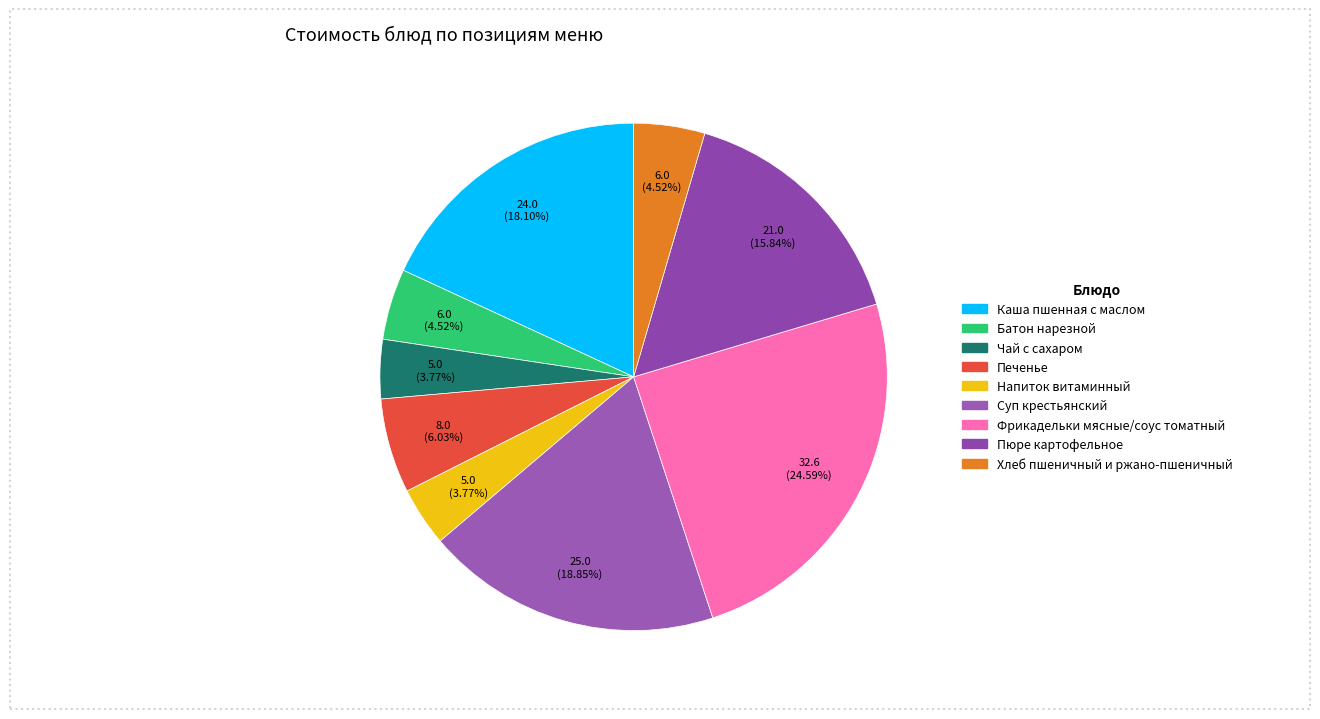

How many segments does this pie chart have?

9